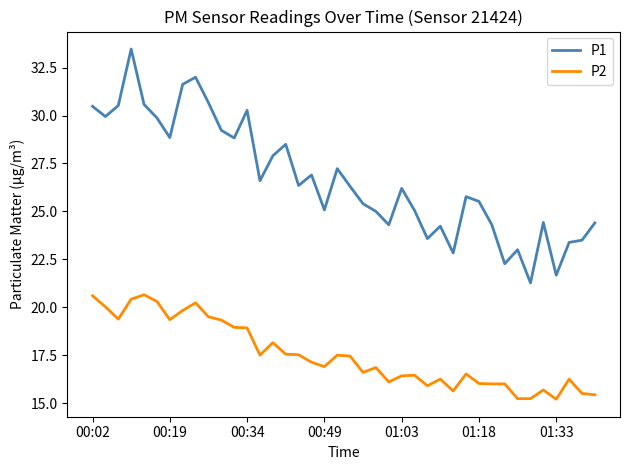

What is the greatest value displayed?

33.5